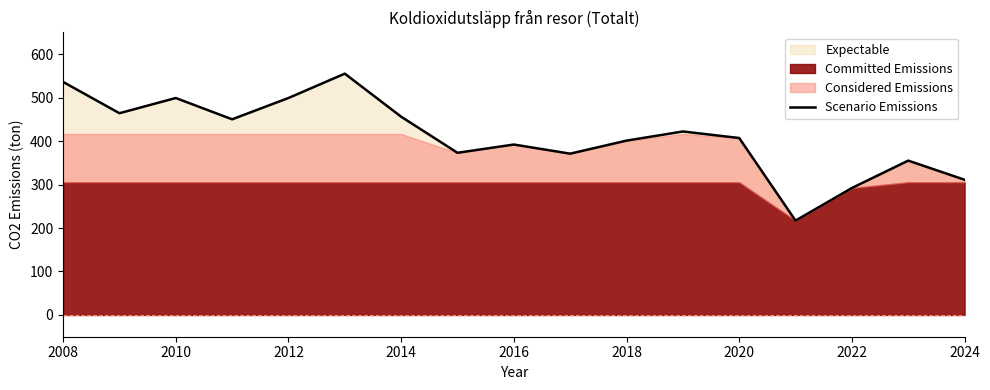

What is the maximum value for Scenario Emissions?

555